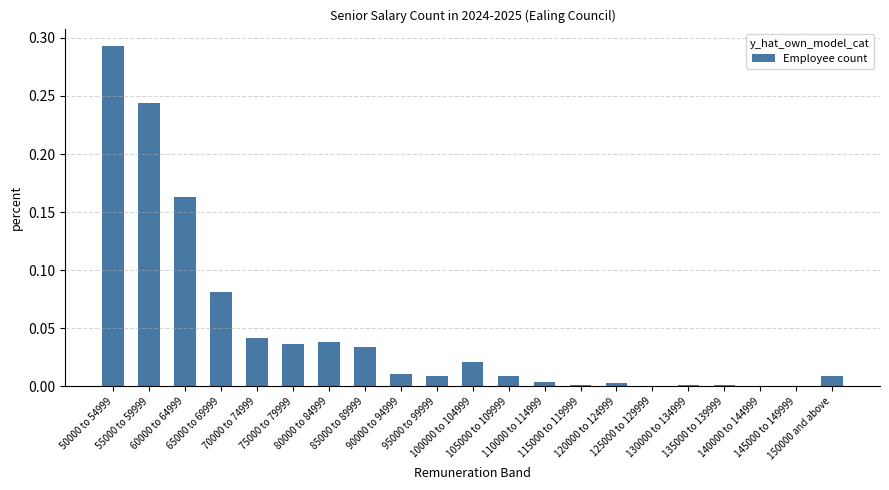

What is the sum of all values?

1.0